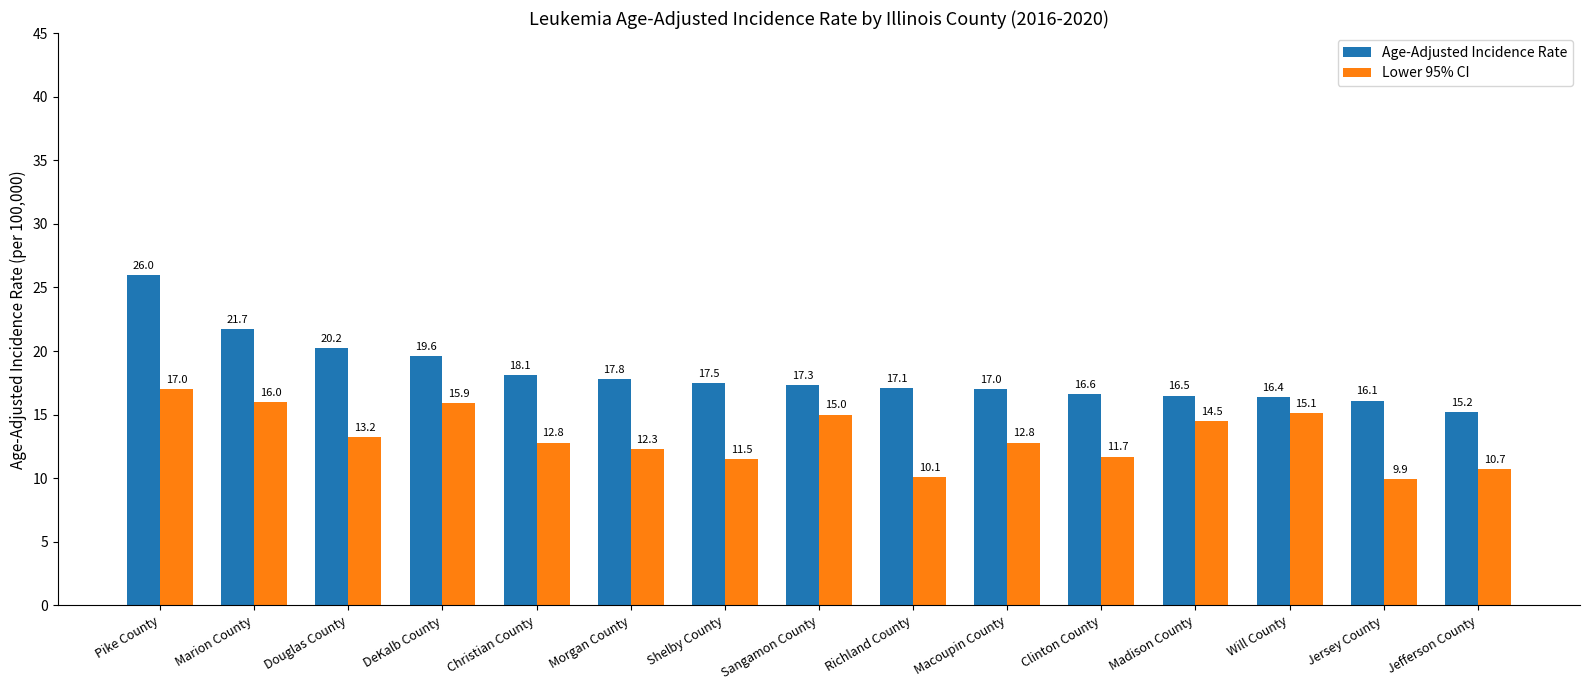

Are the bars horizontal?

No